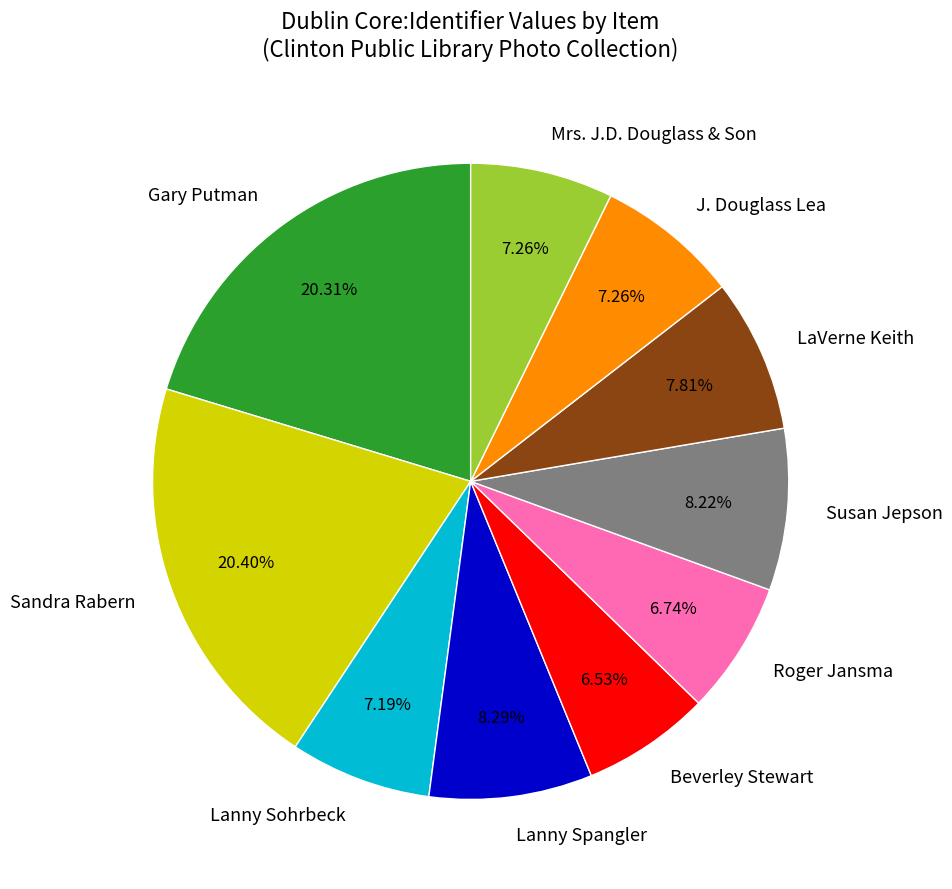

To the nearest percent, what portion does Gary Putman represent?

20%